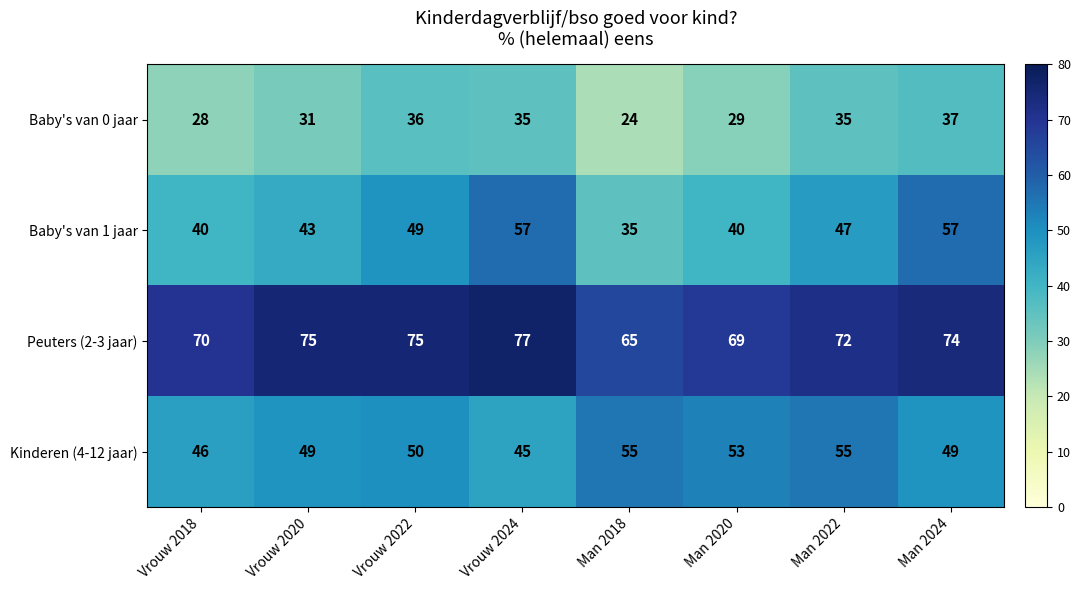

What is the sum of the Baby's van 0 jaar values at Man 2020 and Vrouw 2018?

57